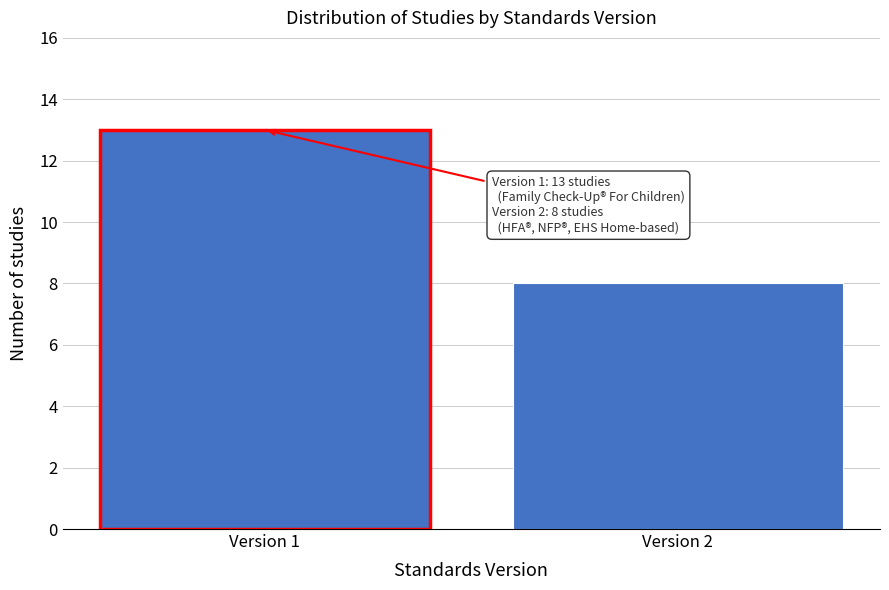

Reading left to right, extract all data points from this chart.

Version 1=13	Version 2=8